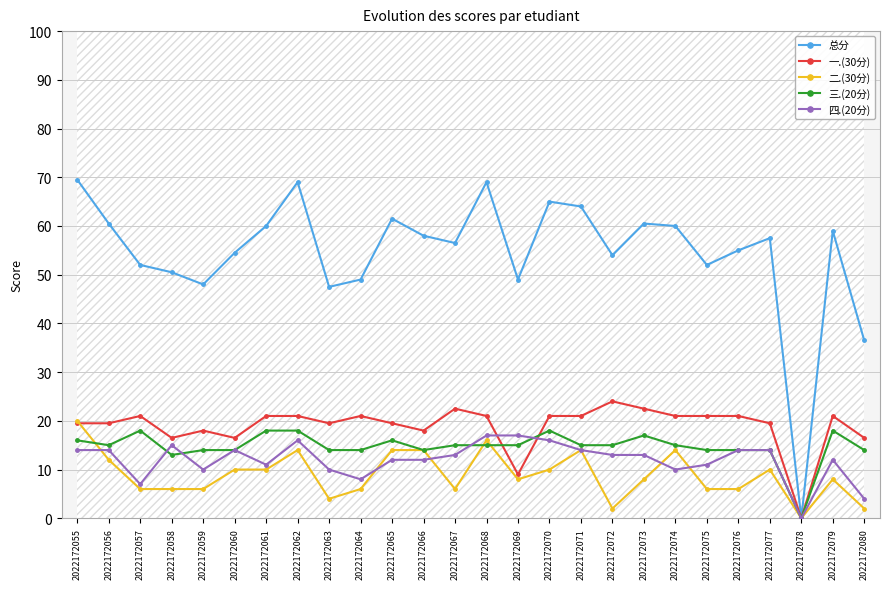

What is the difference between the maximum and minimum values in the 三.(20分) series?

18.0